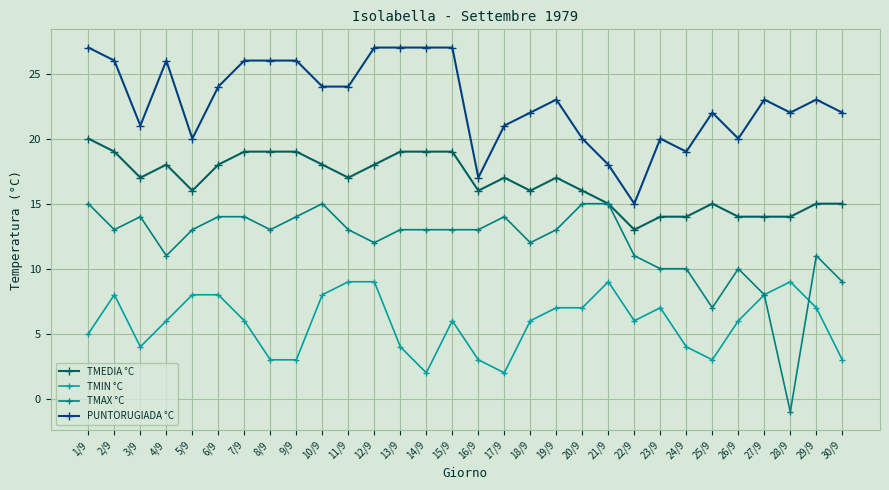

True or false: PUNTORUGIADA °C and TMIN °C intersect in this chart.

False